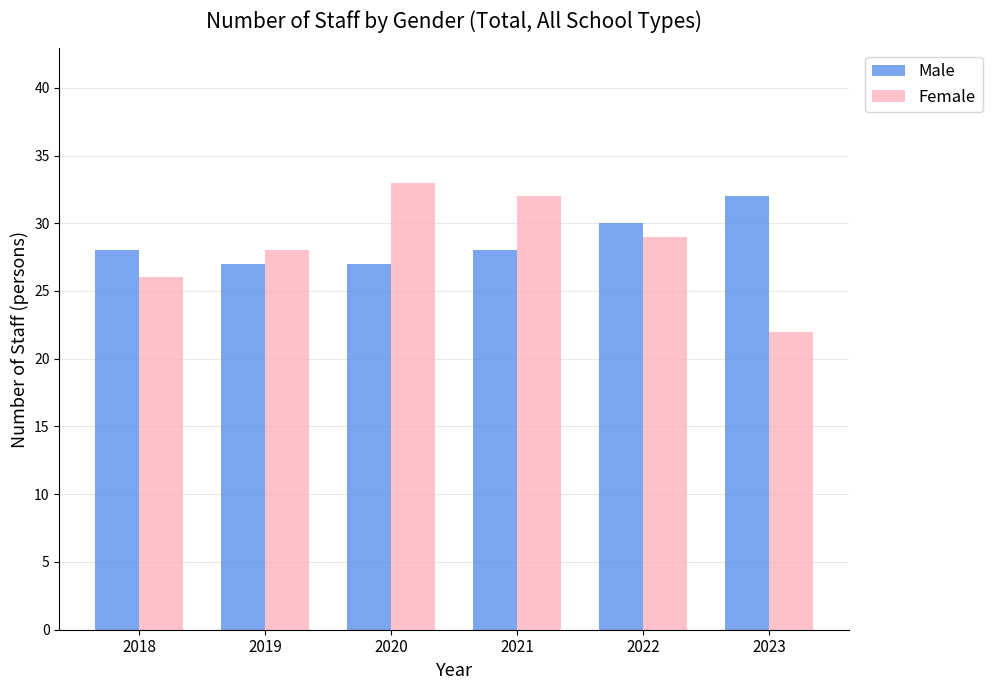

Between 2020 and 2023, which series saw the biggest shift?

Female